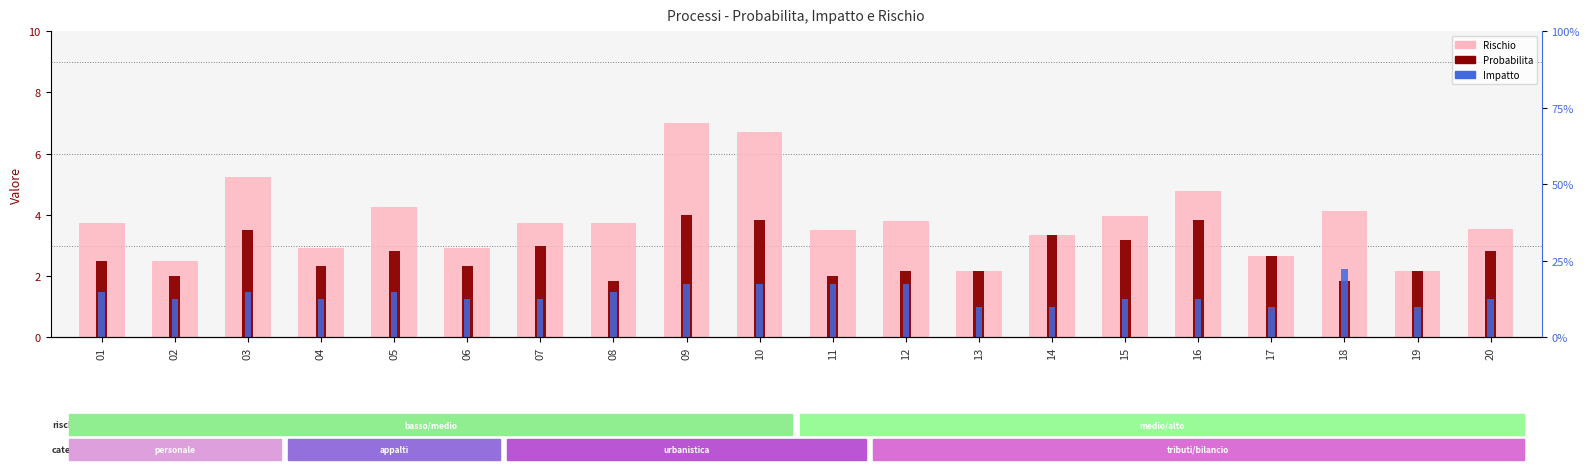

What are all the series names shown in the legend?

Rischio, Probabilita, Impatto